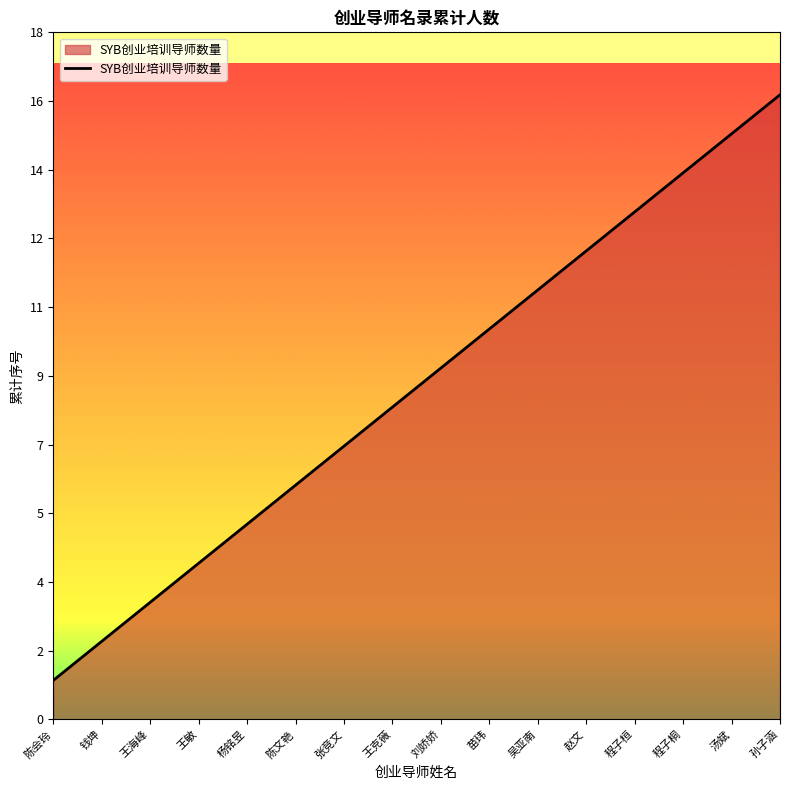

Does the chart have visible grid lines?

No